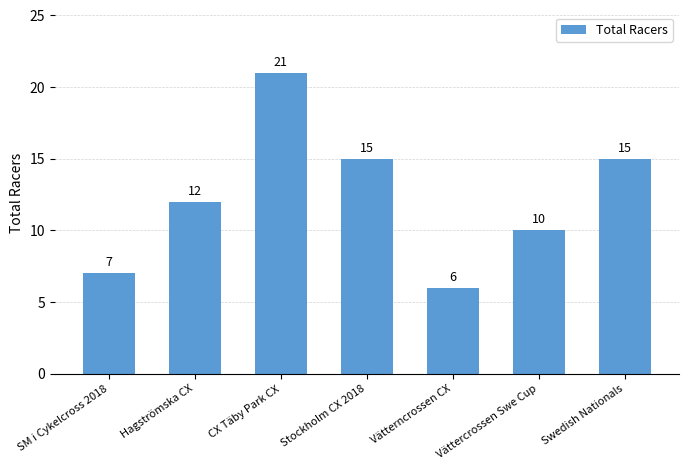

The chart shows a value of 15 at Stockholm CX 2018. True or false?

True